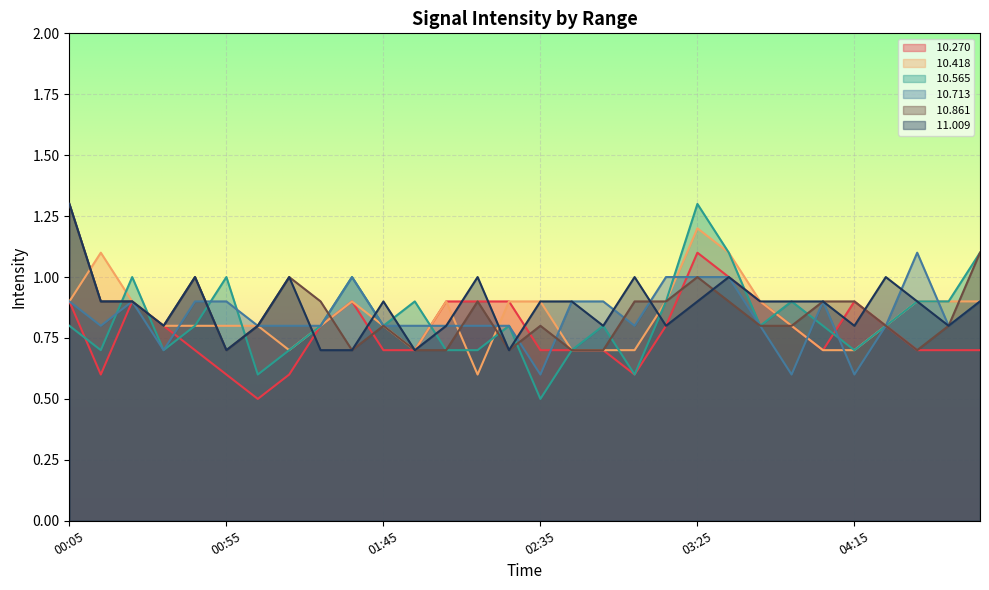

True or false:  10.565 has more than 2 interior local peaks.

True